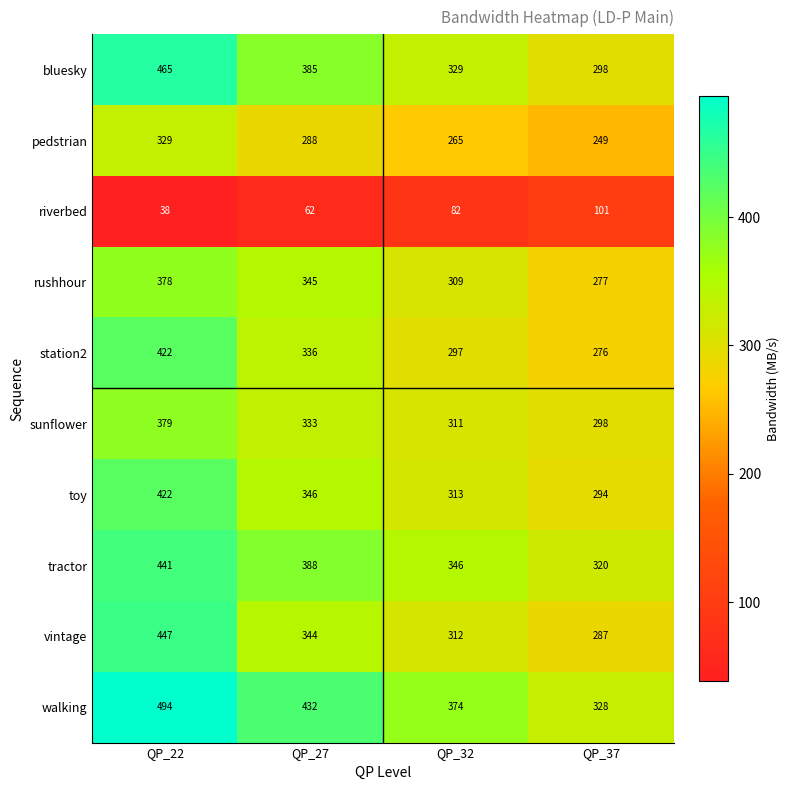

True or false: riverbed has a value of 49 at QP_37.

False